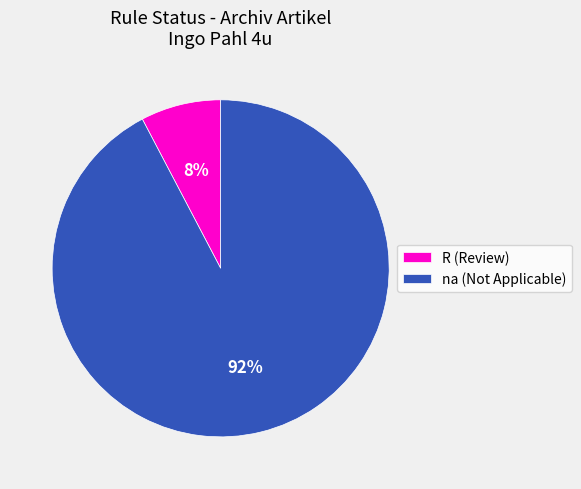

Is it true that na (Not Applicable) is 92% of the pie?

True